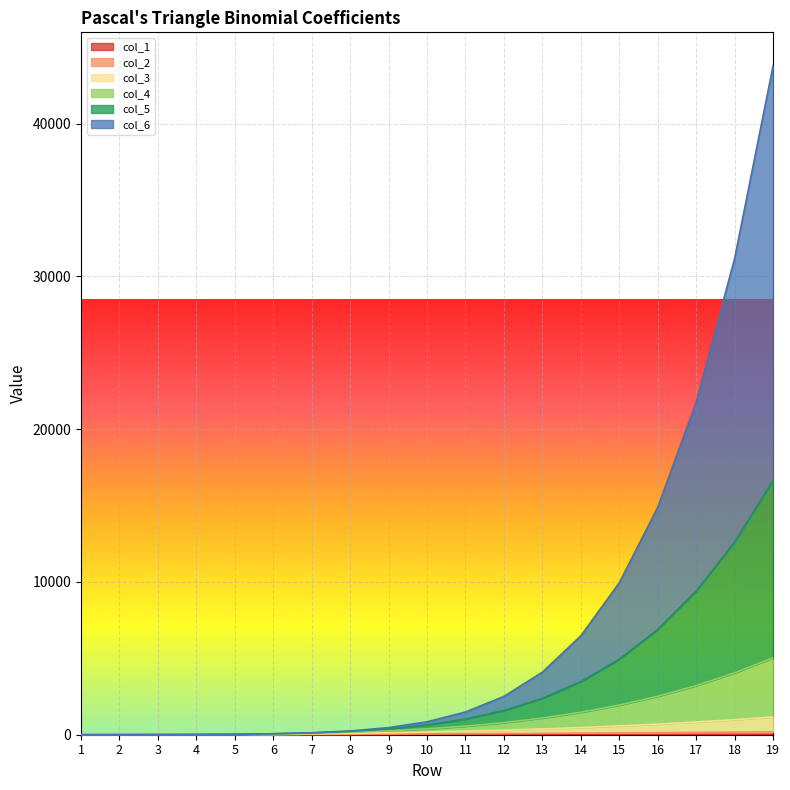

What is the difference between the col_3 values at 7 and 19?

1096